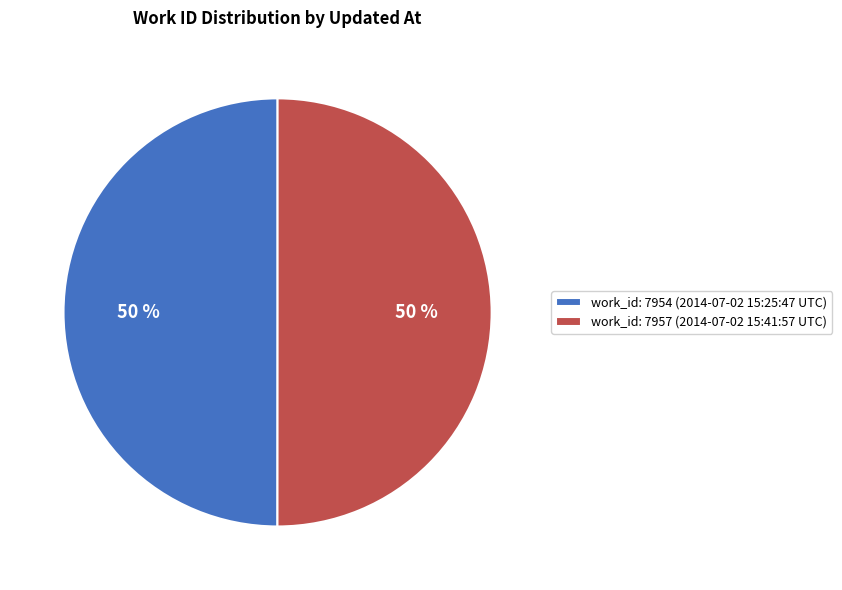

Is it true that work_id: 7954 (2014-07-02 15:25:47 UTC) is 50% of the pie?

True